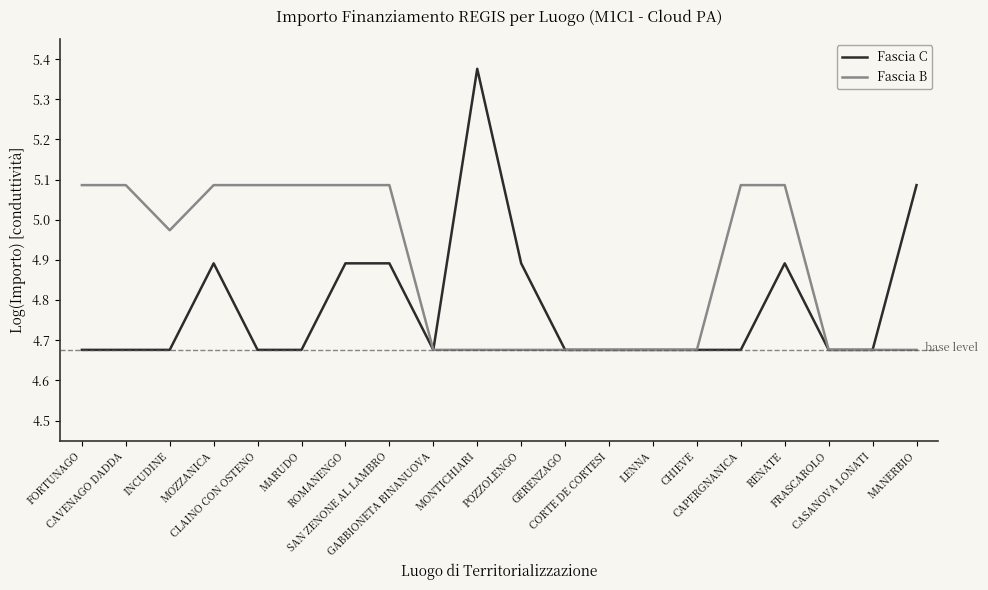

Which label corresponds to the largest value in the chart?

MONTICHIARI